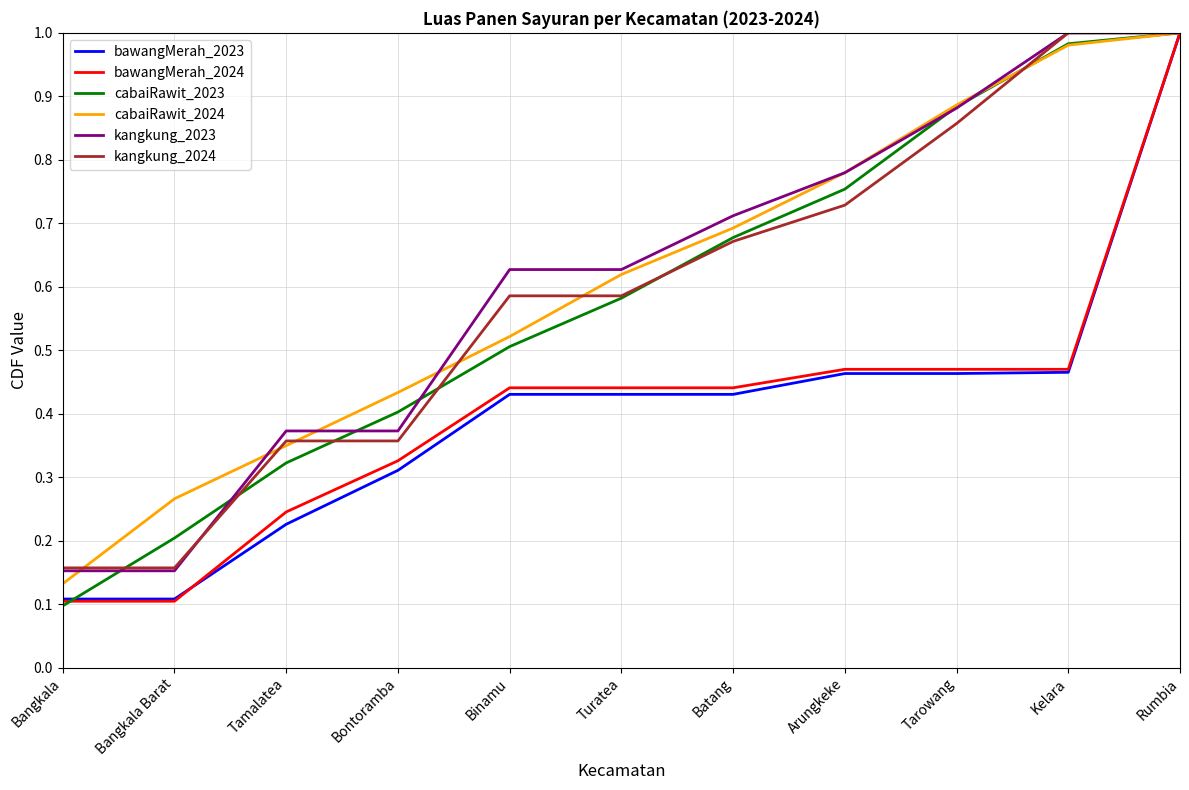

At which category is the sum across all series the highest?

Rumbia